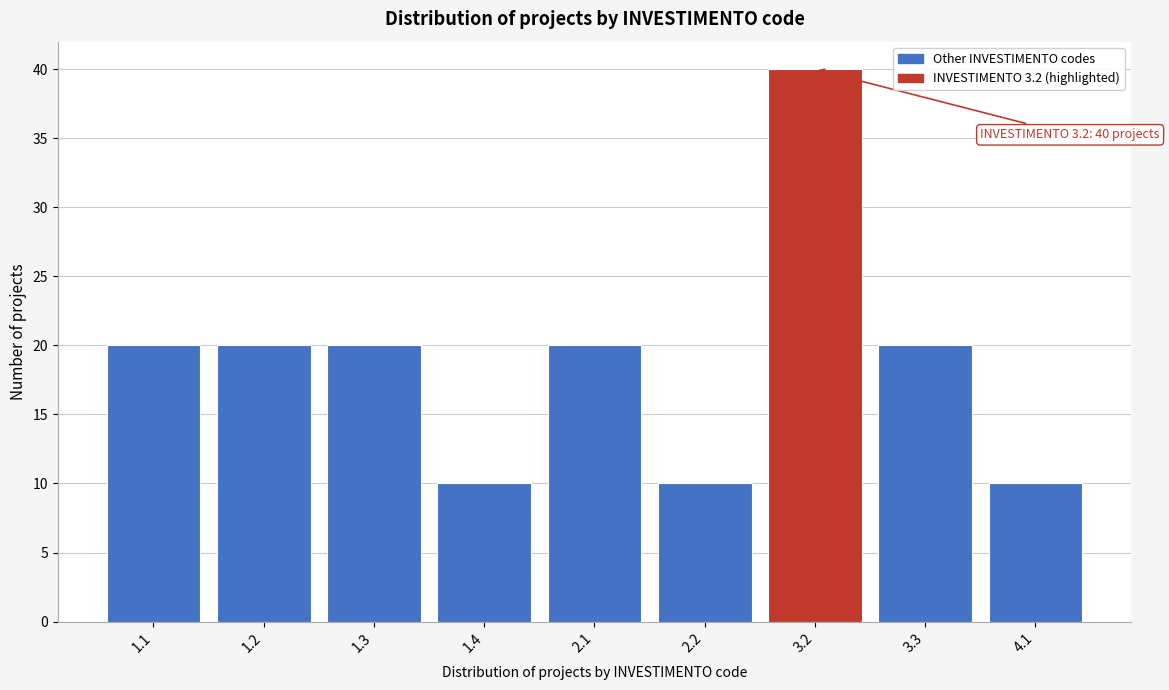

Reading right to left, extract all data points from this chart.

4.1=10	3.3=20	3.2=40	2.2=10	2.1=20	1.4=10	1.3=20	1.2=20	1.1=20